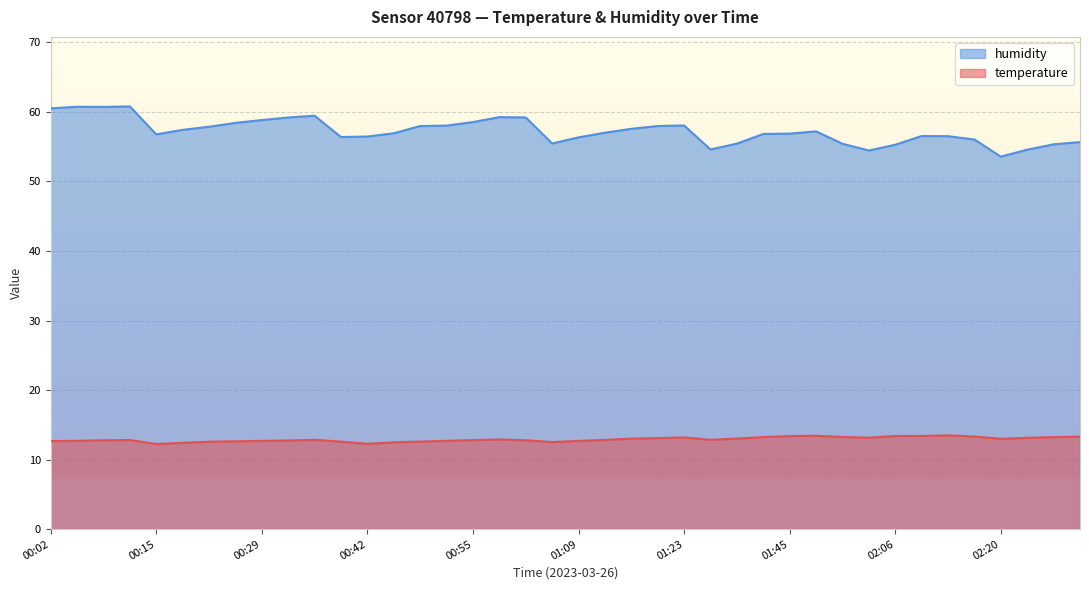

Rank the series by their average value, from highest to lowest.

humidity, temperature